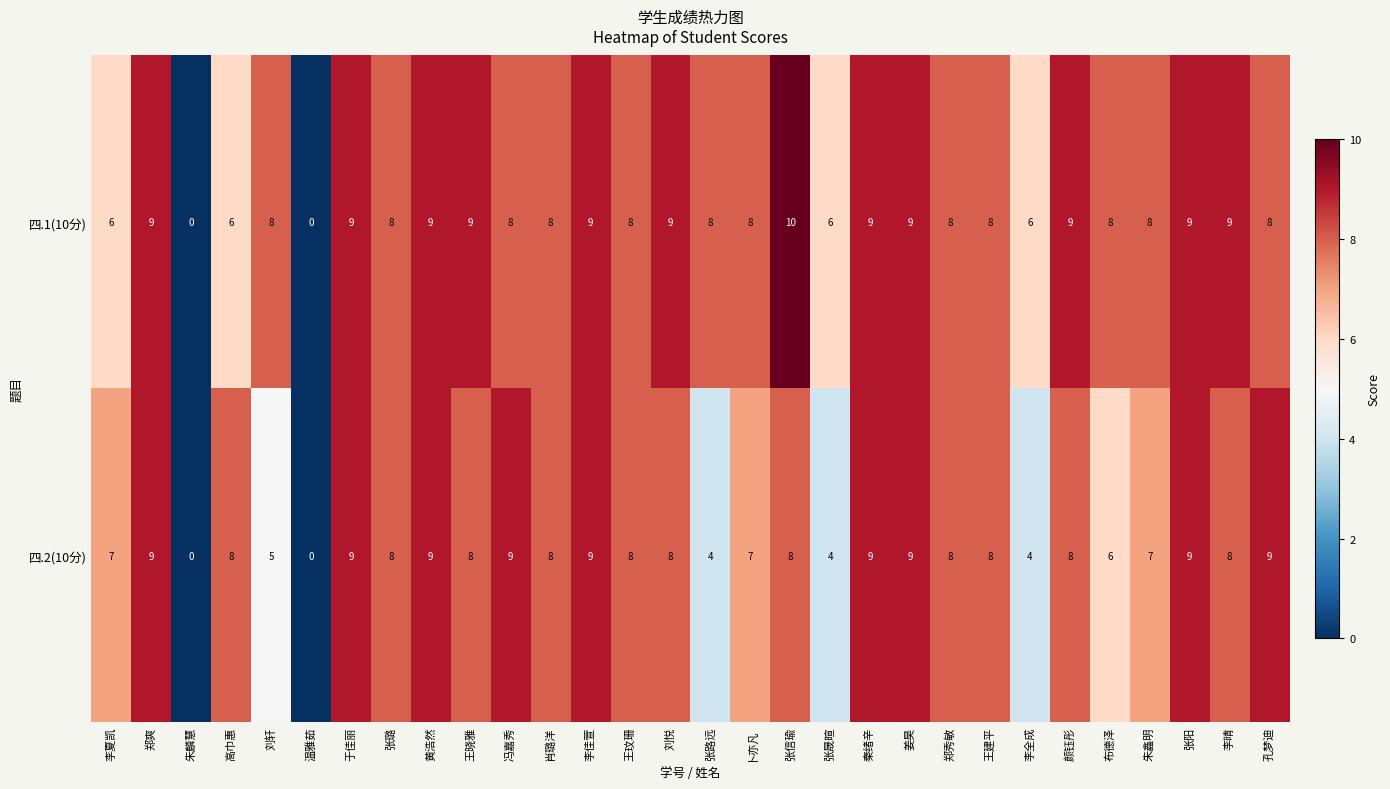

The value of 四.1(10分) at 布德泽 is 8. True or false?

True